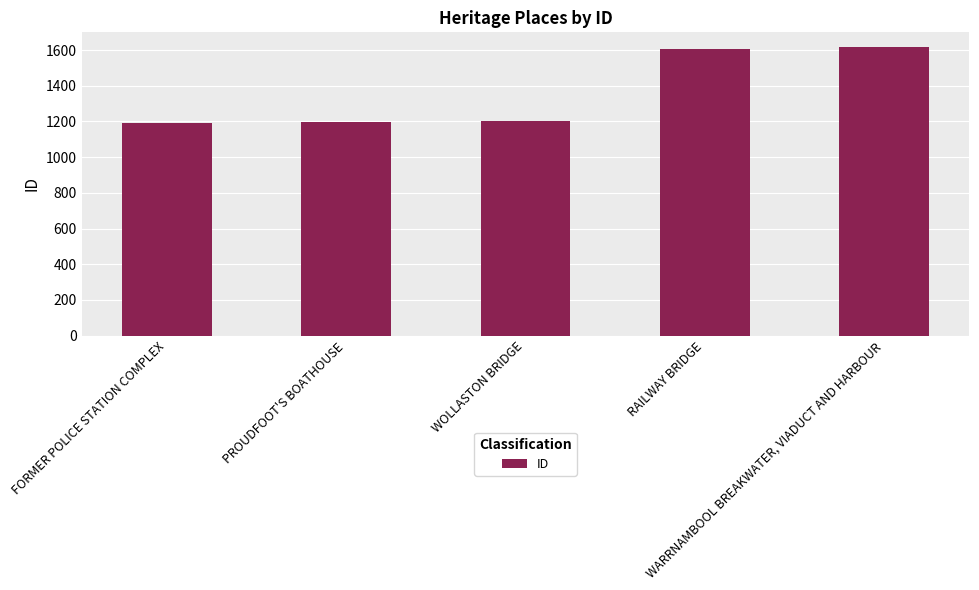

True or false: the data shows 2700 at RAILWAY BRIDGE.

False